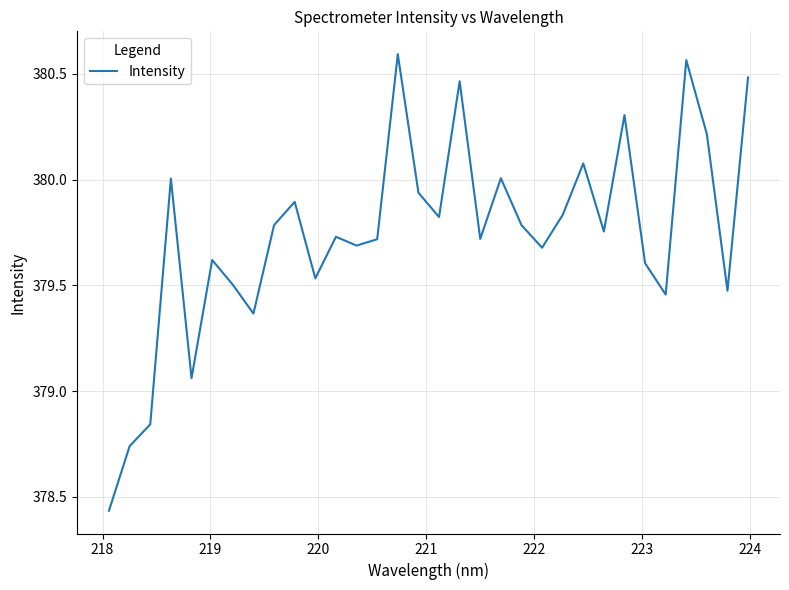

Count the number of data series in this chart.

1